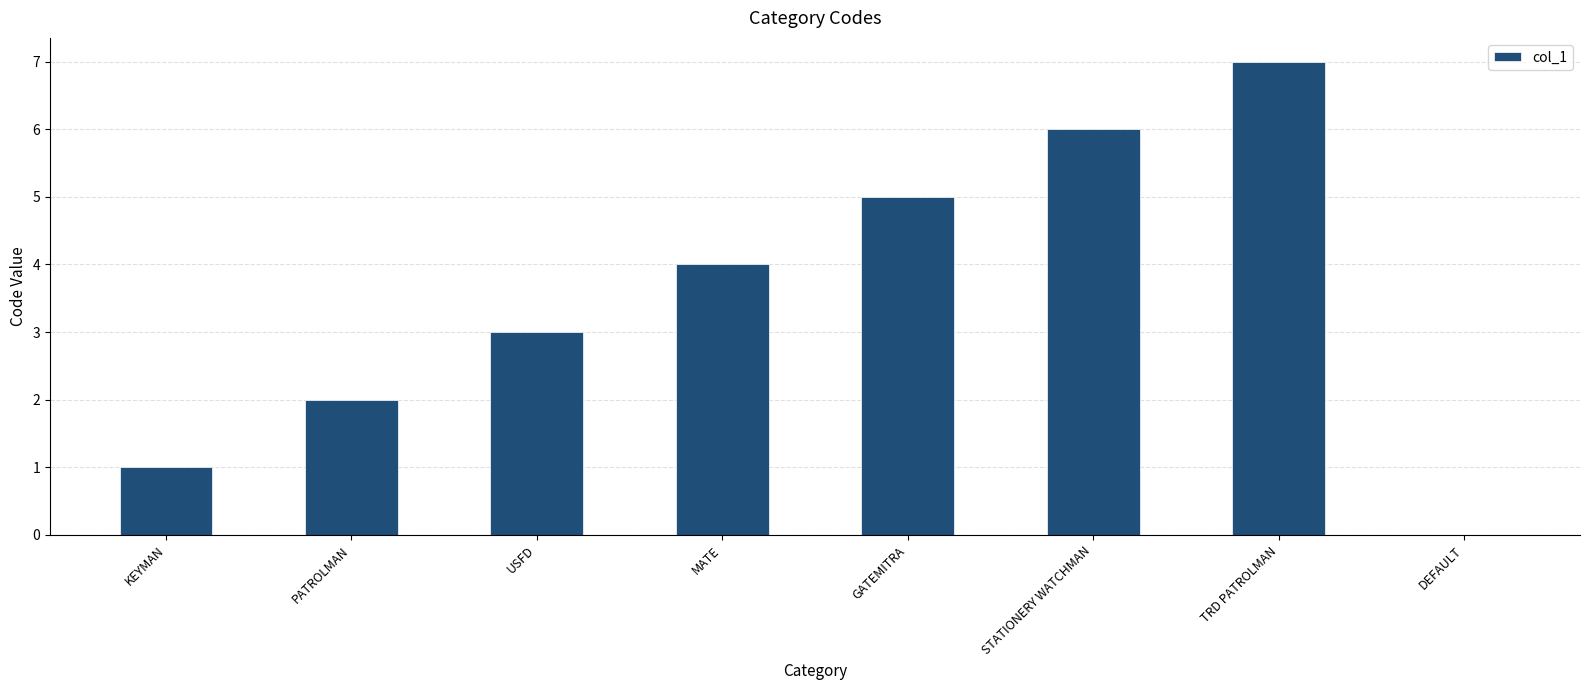

Read the value at USFD.

3